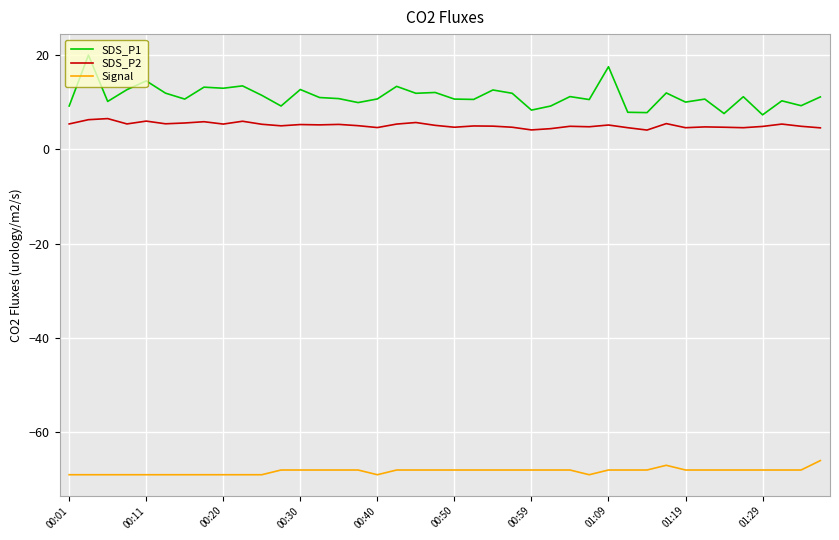

What is the lowest value of the SDS_P1 series?

7.3